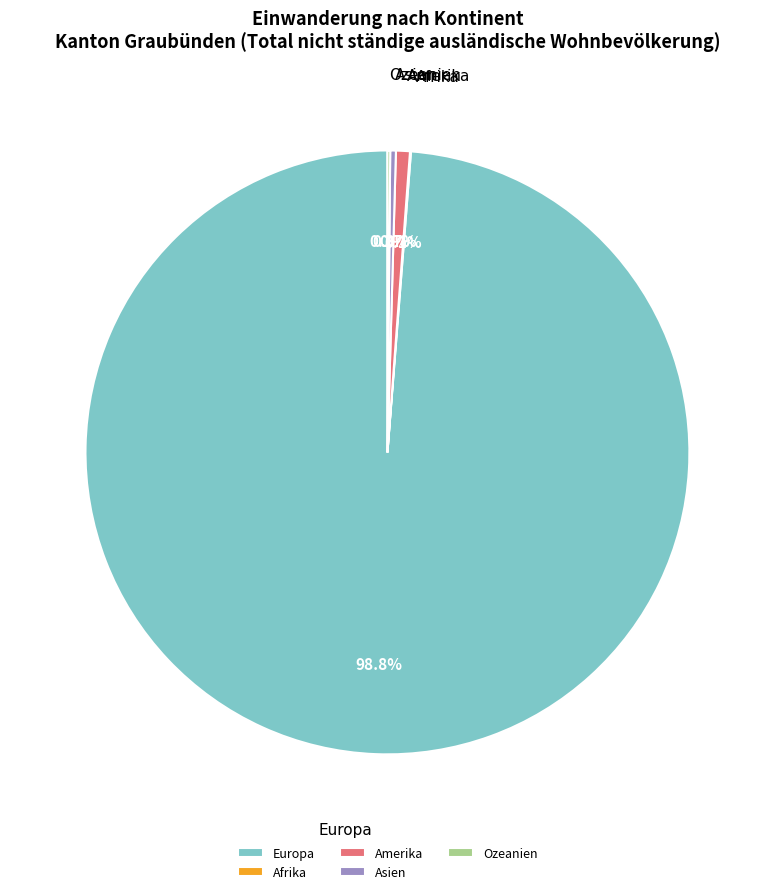

Which category has the biggest portion of the pie?

Europa